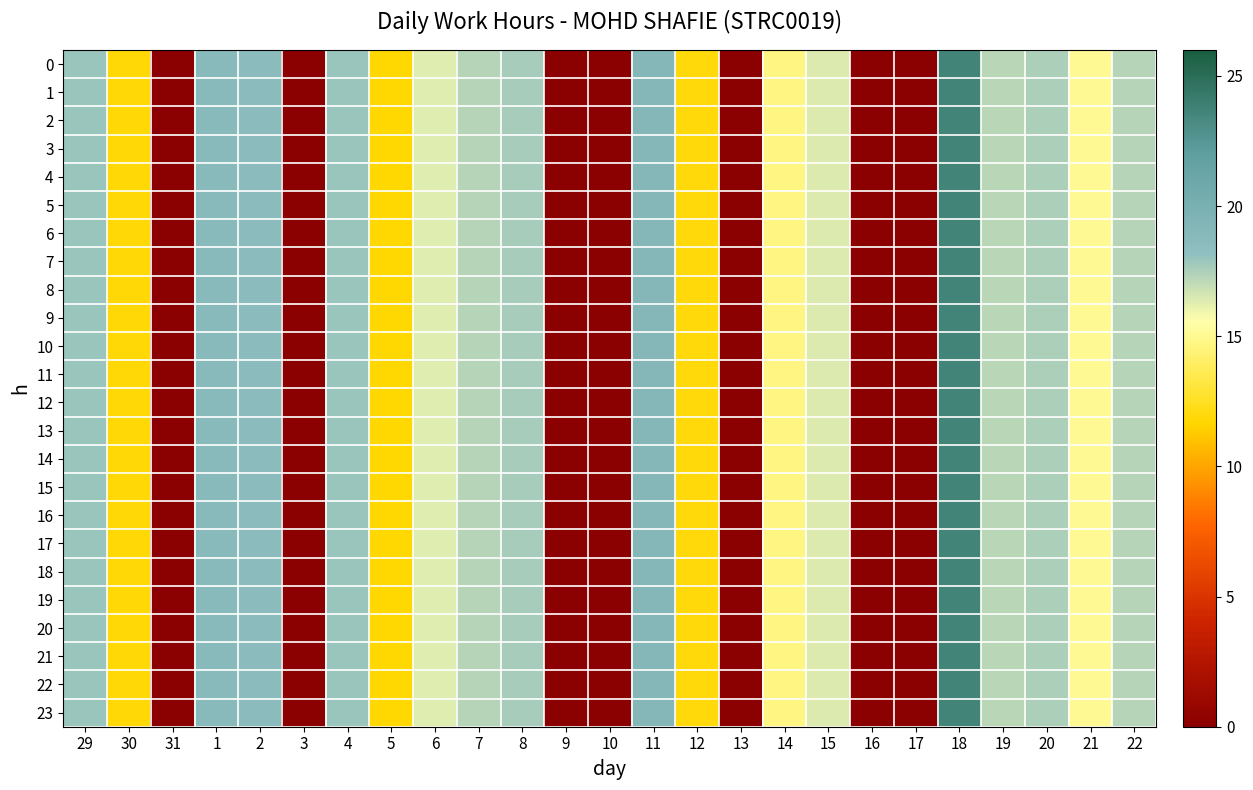

What is the total value across all series at 29?

429.6